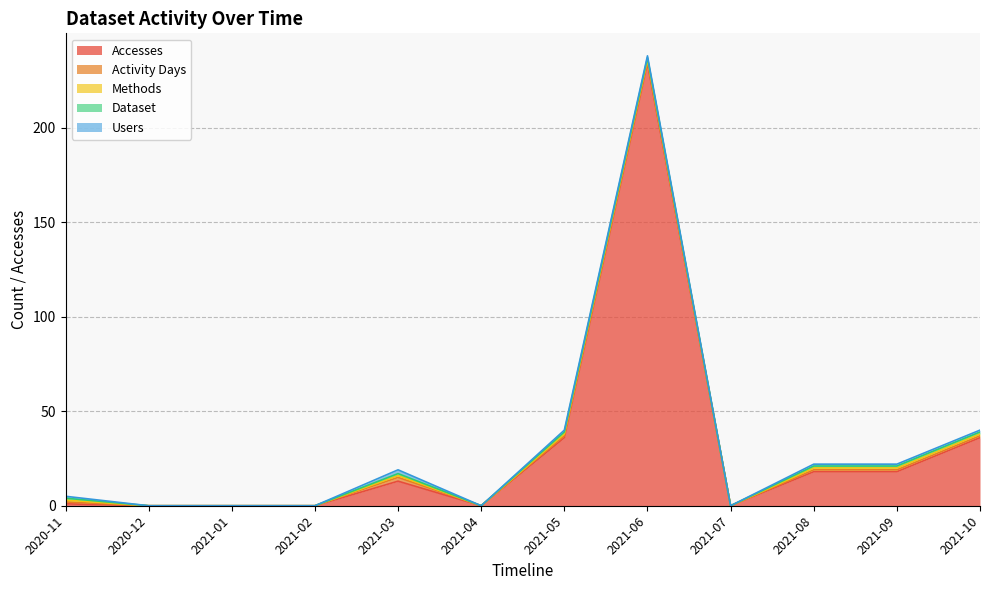

The Methods series shows 1 at 2021-05. True or false?

True